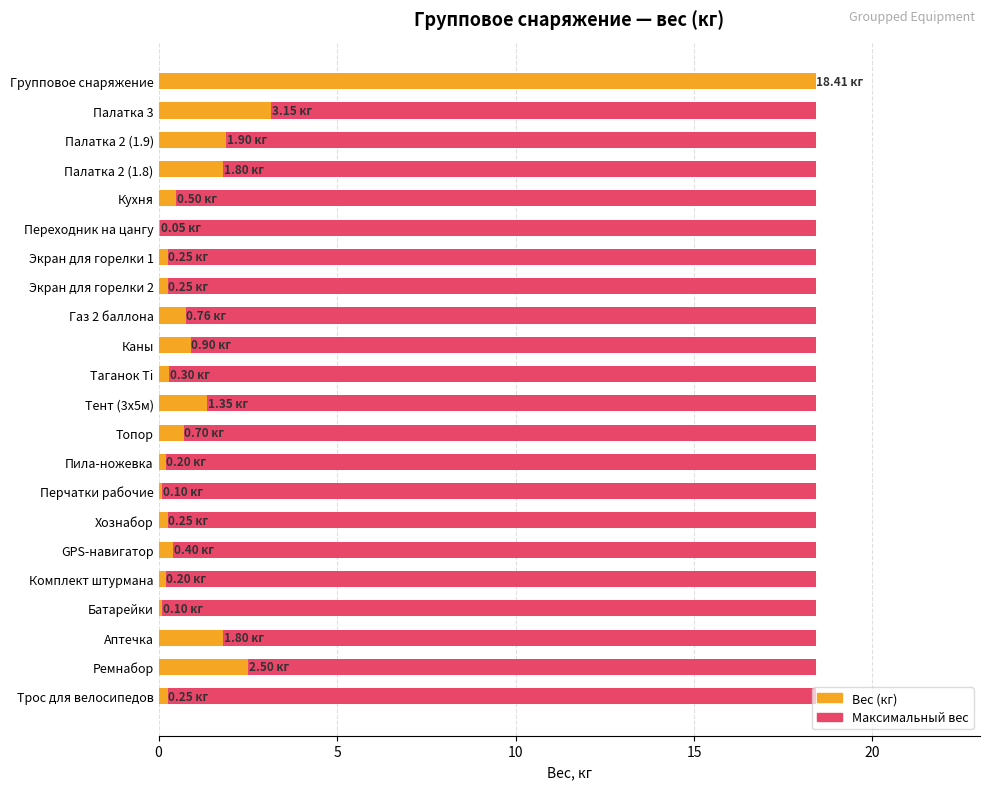

Reading left to right, what are all the values shown in this chart?

Максимум (нормировано): 0.6	0.6	0.6	0.6	0.6	0.6	0.6	0.6	0.6	0.6	0.6	0.6	0.6	0.6	0.6	0.6	0.6	0.6	0.6	0.6	0.6	0.6
Вес (кг): 18.4	3.1	1.9	1.8	0.5	0.1	0.2	0.2	0.8	0.9	0.3	1.4	0.7	0.2	0.1	0.2	0.4	0.2	0.1	1.8	2.5	0.2